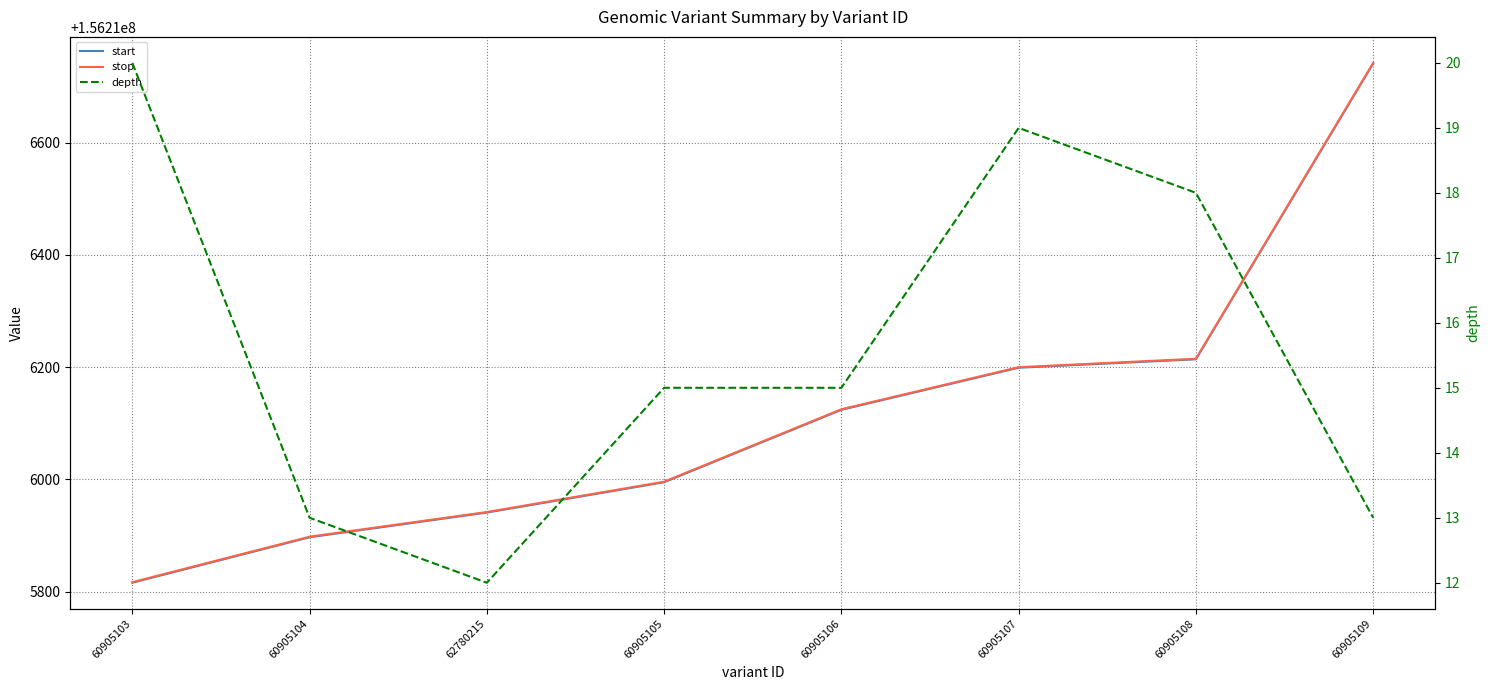

At how many categories does at least one series exceed 7660317?

8